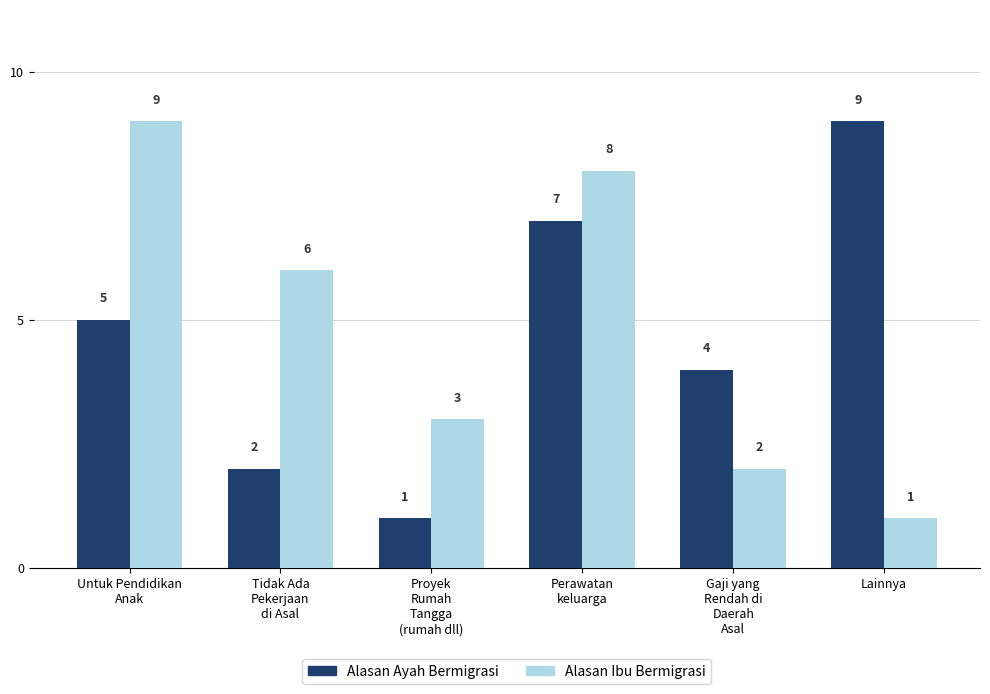

What is the difference between the Alasan Ayah Bermigrasi values at Tidak Ada
Pekerjaan
di Asal and Untuk Pendidikan
Anak?

3